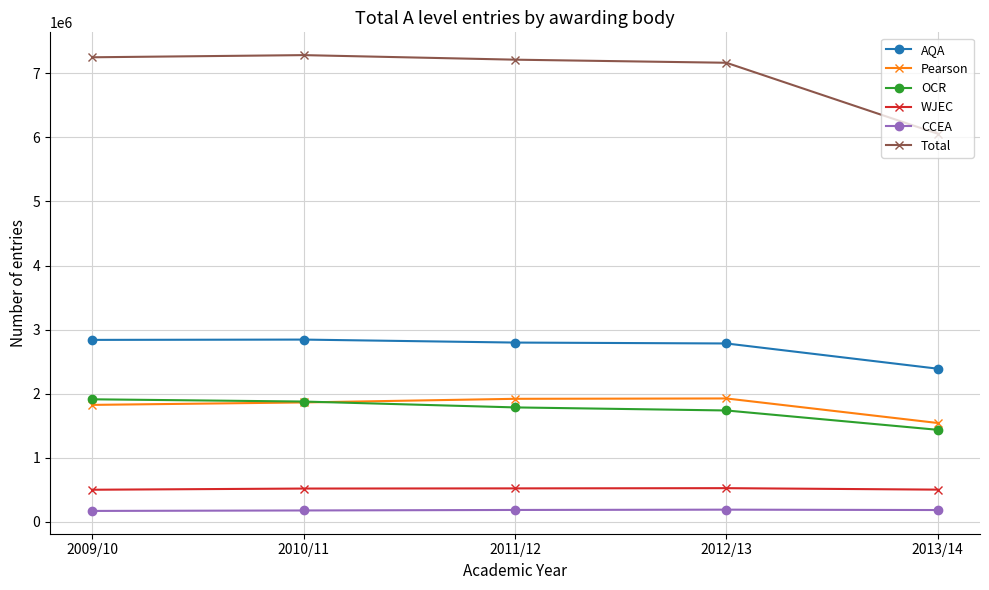

True or false: Total and WJEC intersect in this chart.

False